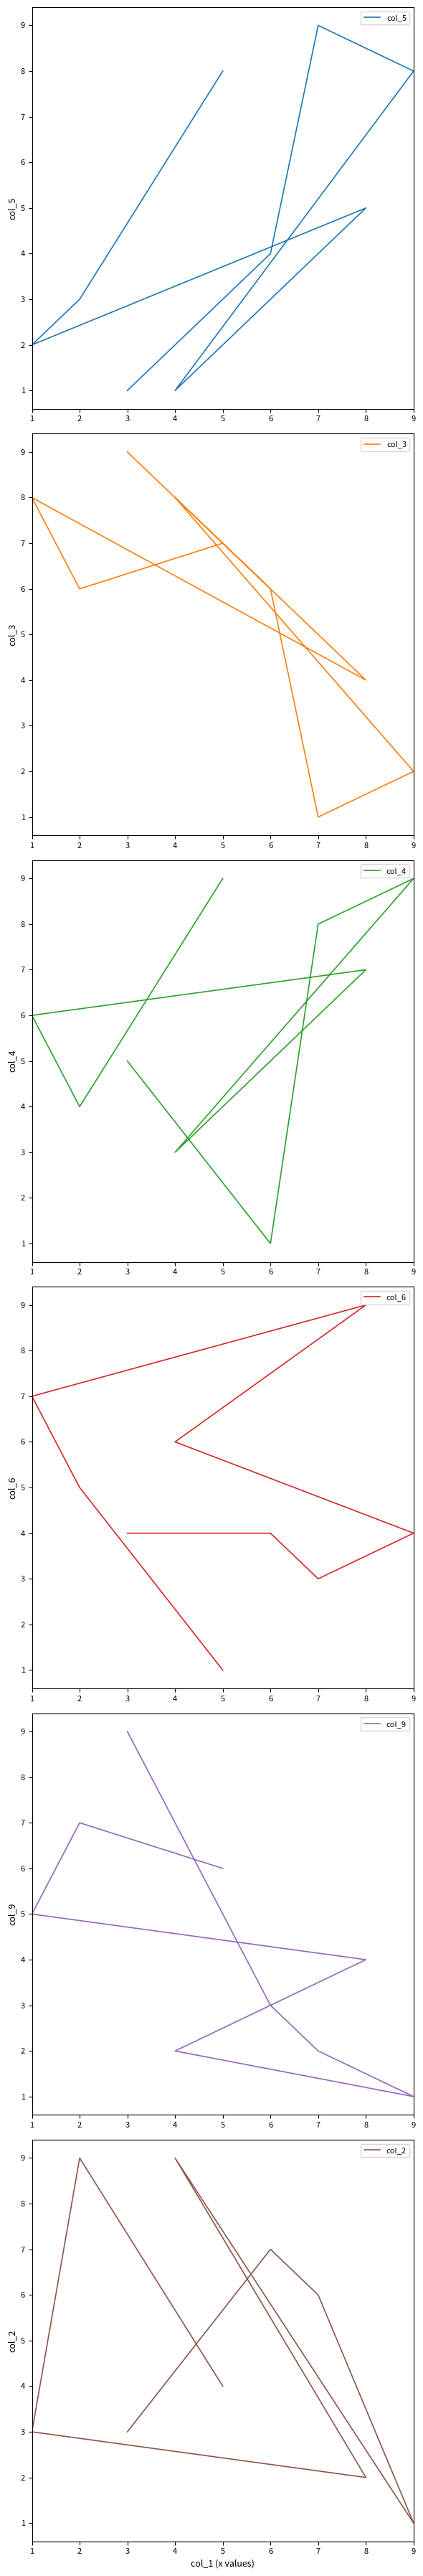

Where does the col_6 series first go above 4?

4